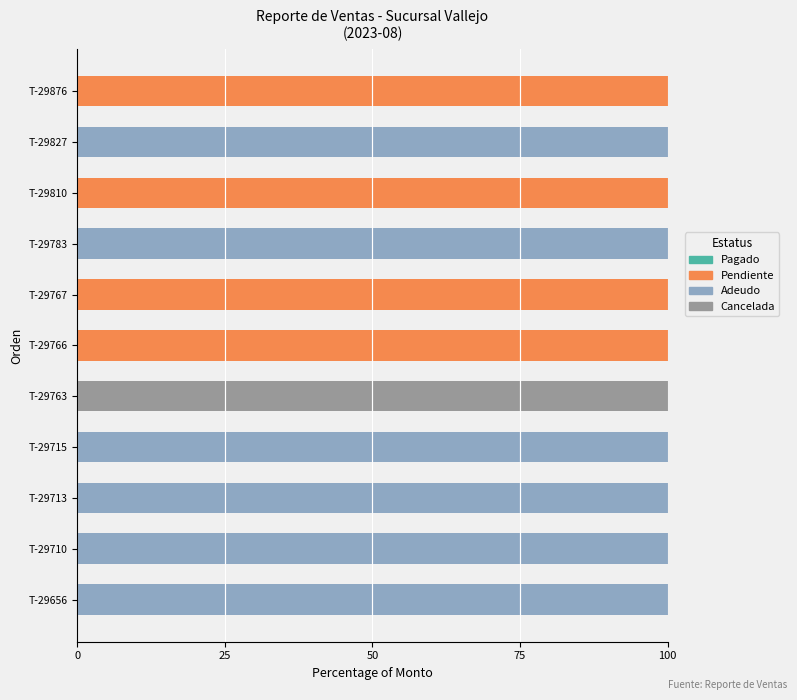

How many series are shown in this chart?

3